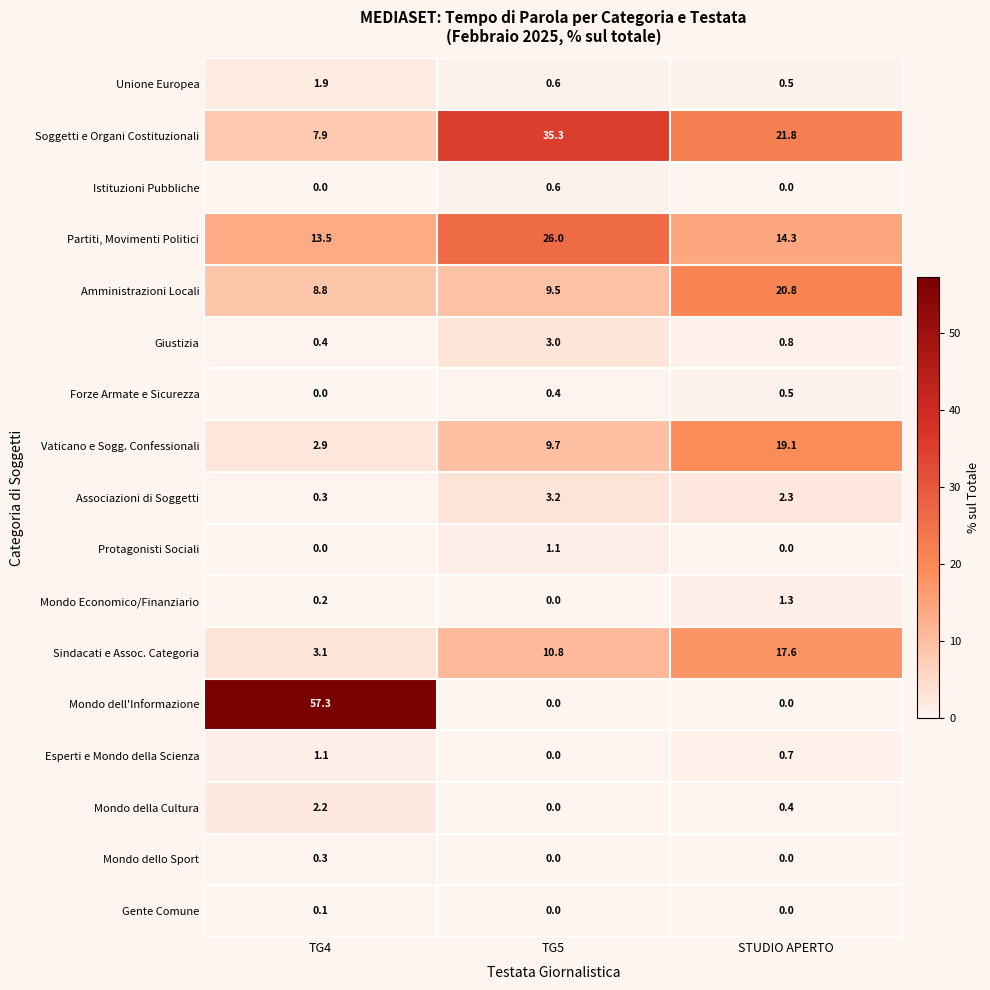

What is the sum of all Protagonisti Sociali values?

1.1